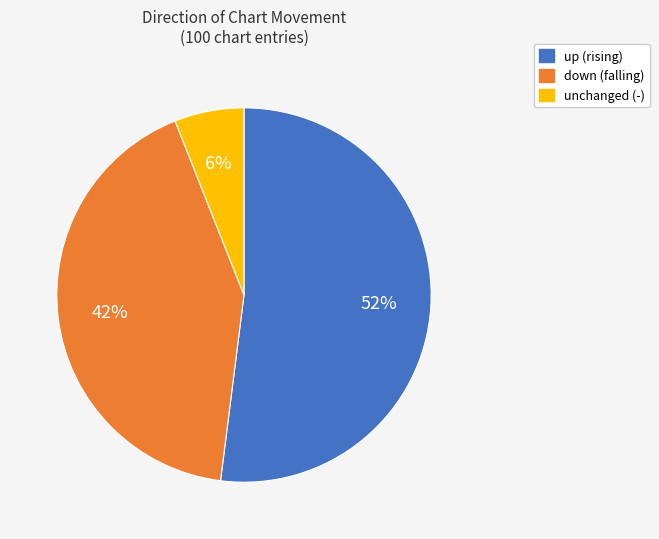

Is there any slice that represents more than half of the pie?

Yes